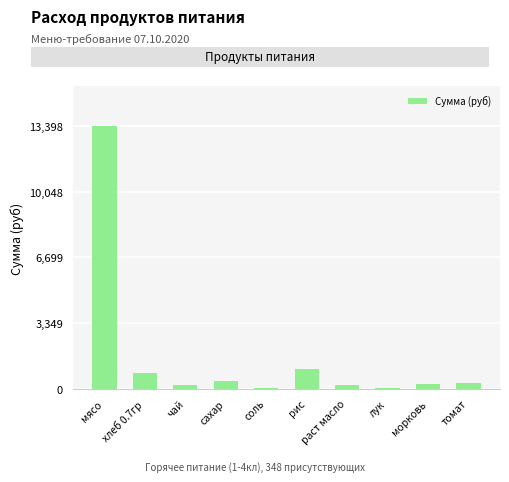

Between мясо and чай, which is larger?

мясо